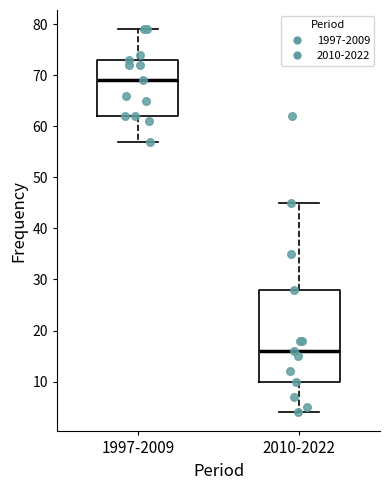

Reading left to right, read every box against the y-axis: the position of its median line, the range the box covers, and the ends of its whiskers. The values are not printed on the chart, so give them approximately, as read against the axis.

1997-2009: median 69, box 62 to 73, whiskers 57 to 79
2010-2022: median 16, box 10 to 28, whiskers 4 to 45